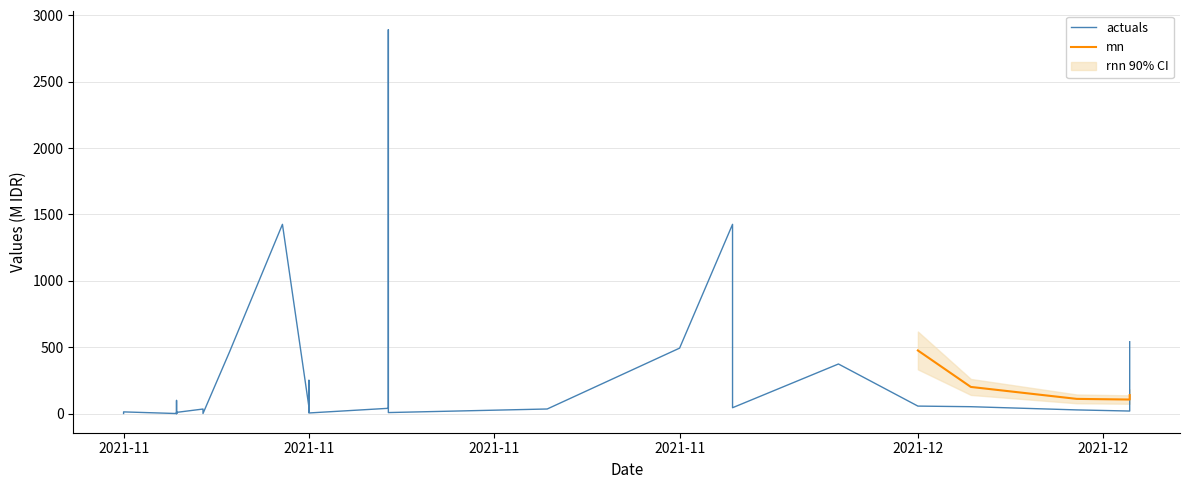

Reading left to right, what are all the values shown in this chart?

0.3	12.5	0.1	98.8	2.8	0.3	4.7	0.2	8.7	34.0	32.4	0.6	464.0	1425.9	49.7	15.5	9.2	250.3	4.3	39.4	2892.1	7.4	34.3	493.0	1425.9	477.6	43.9	373.4	56.2	51.6	27.4	18.9	541.1